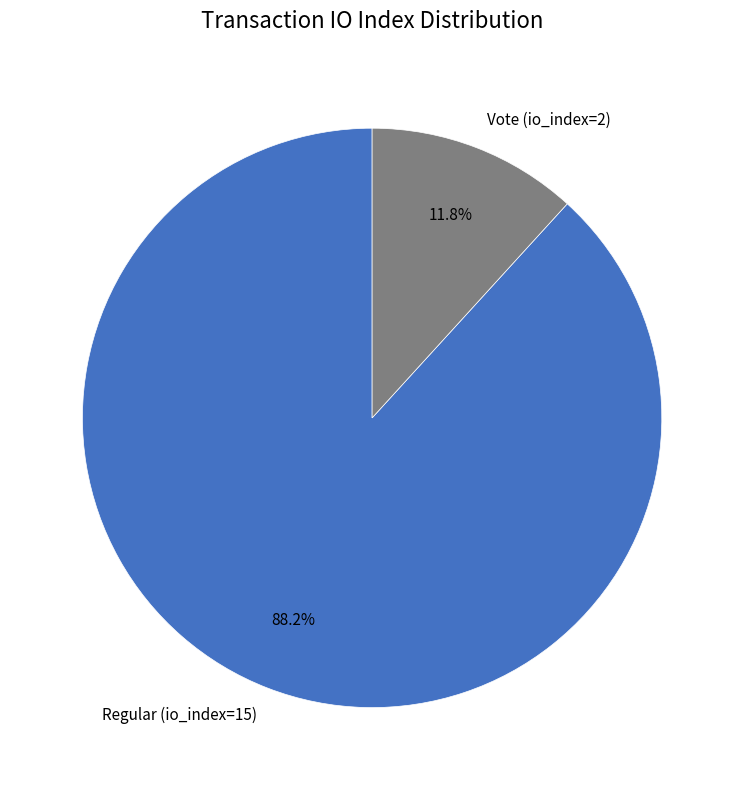

To the nearest percent, what percentage of the pie is Vote (io_index=2)?

12%